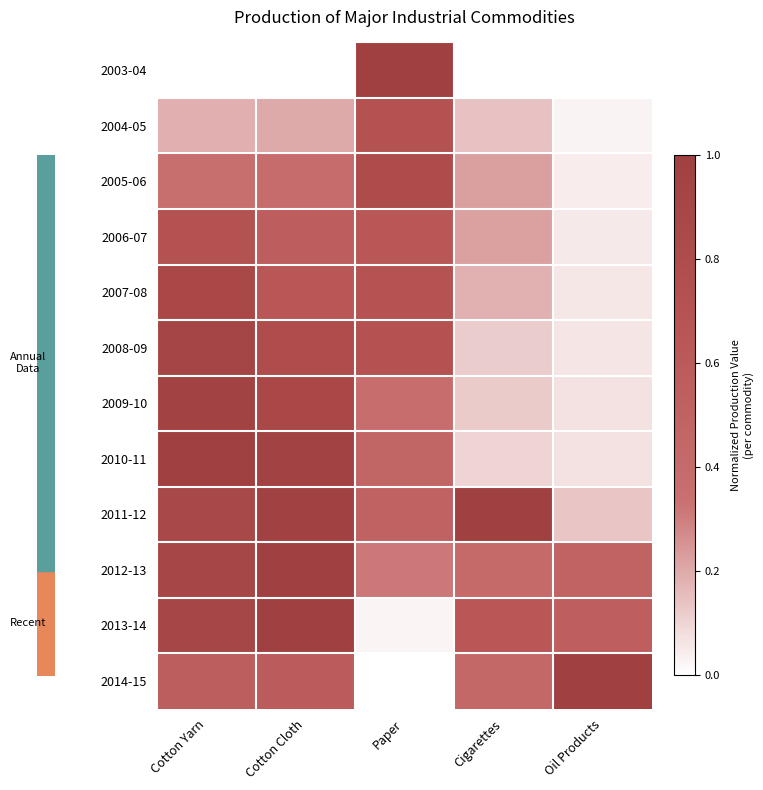

What is the difference between the second highest and minimum values in the 2014-15 series?

0.6